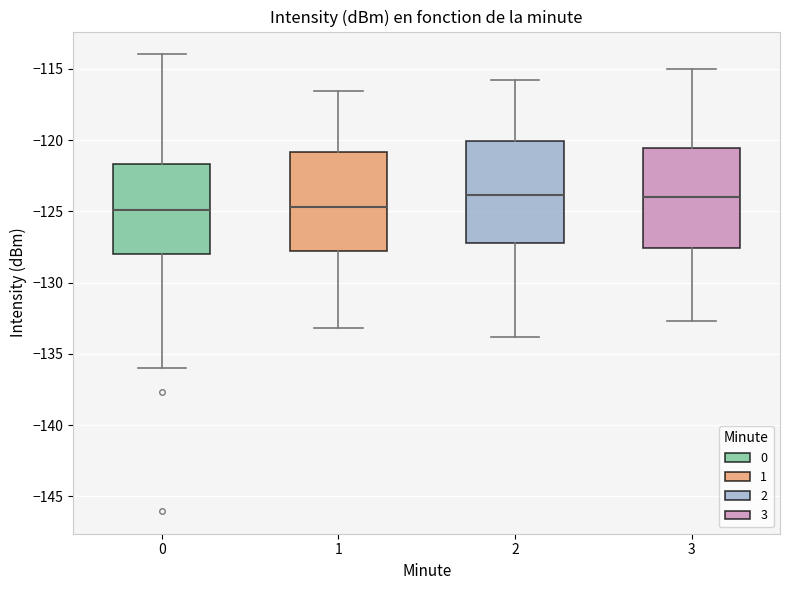

Where is the upper edge of the box at x = 0 on the y-axis? The values are not printed on the chart, so give them approximately, as read against the axis.

-121.5